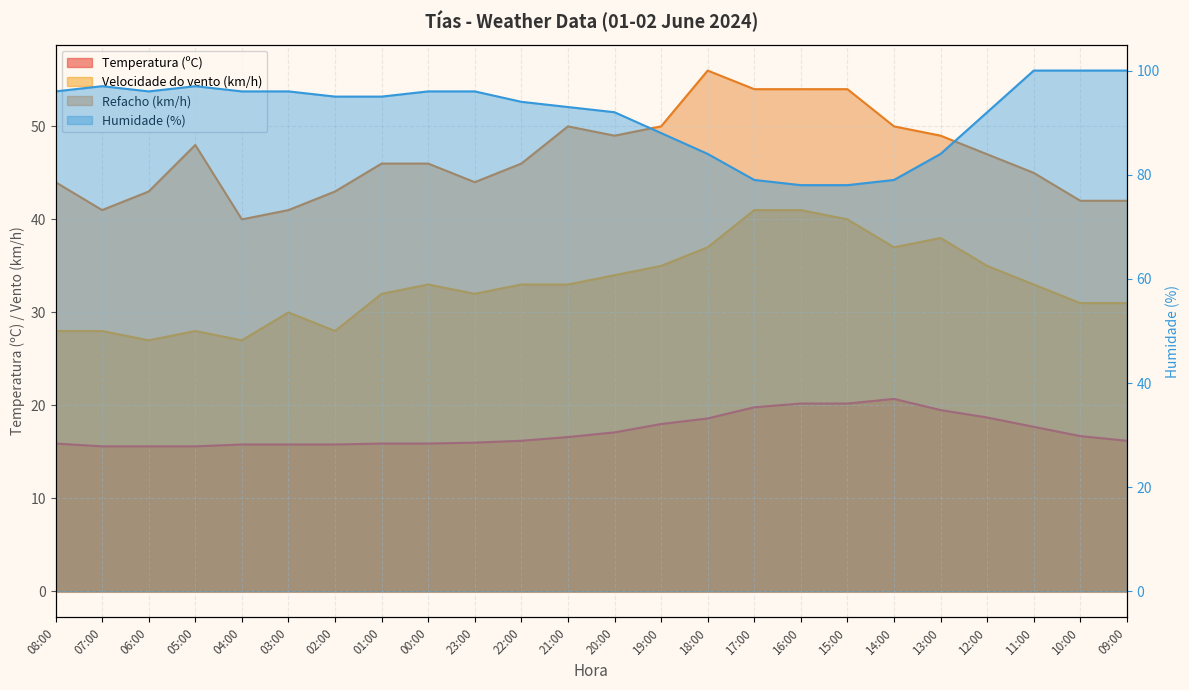

Which series has the largest total across all categories?

Humidade (%)